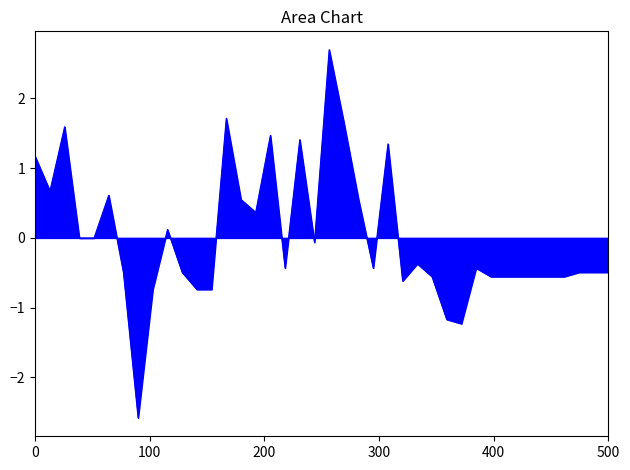

How many lines are shown in the chart?

1